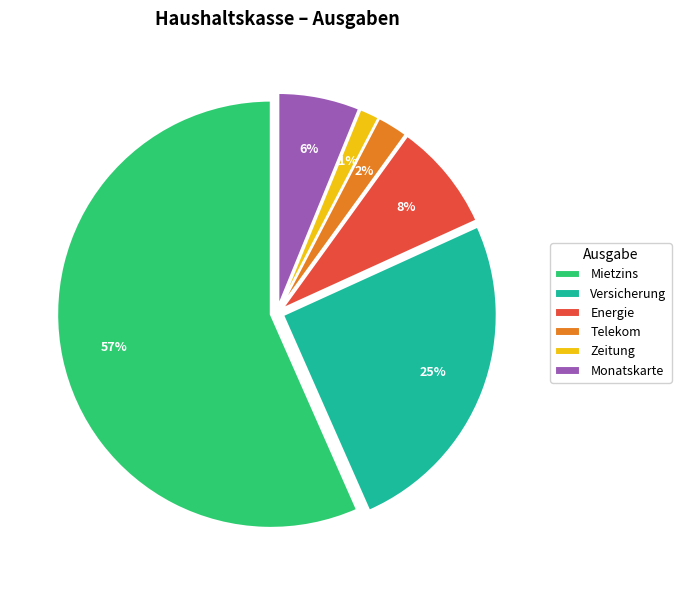

What is the largest slice in the pie chart?

Mietzins